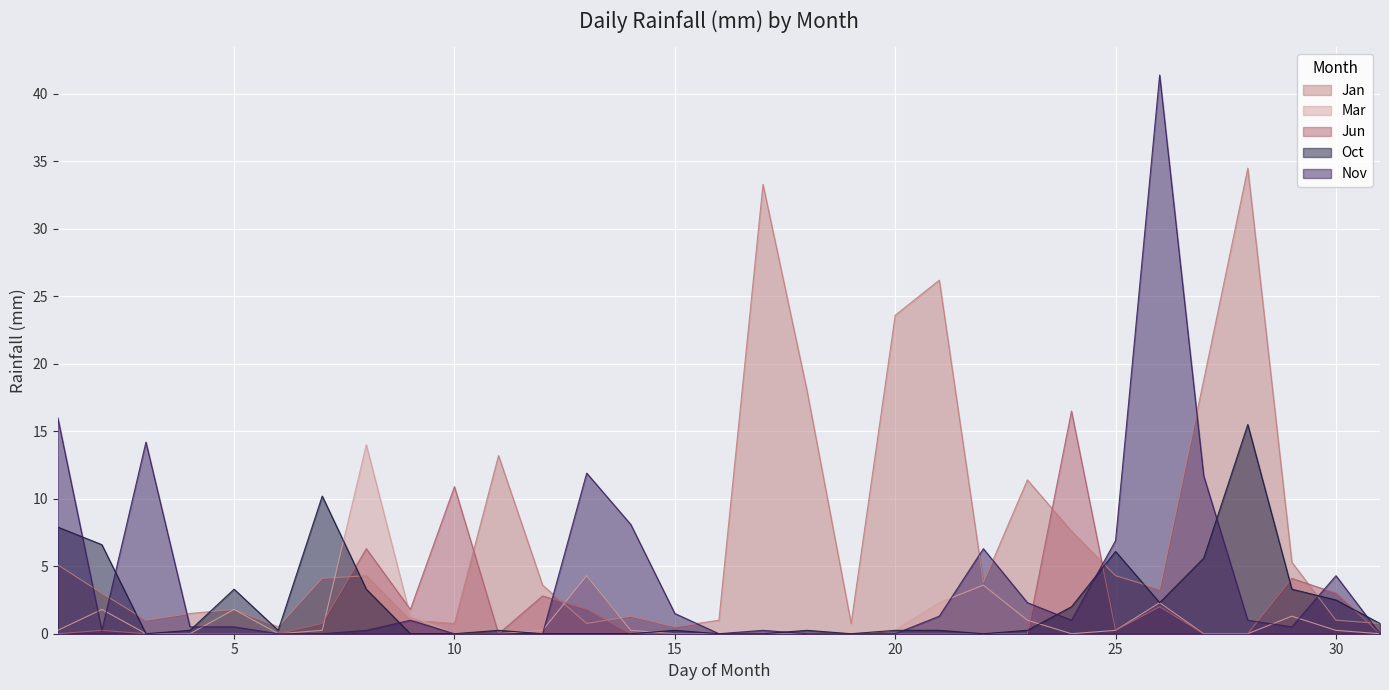

Is the value of Mar at 7 greater than the value of Jan at 15?

No